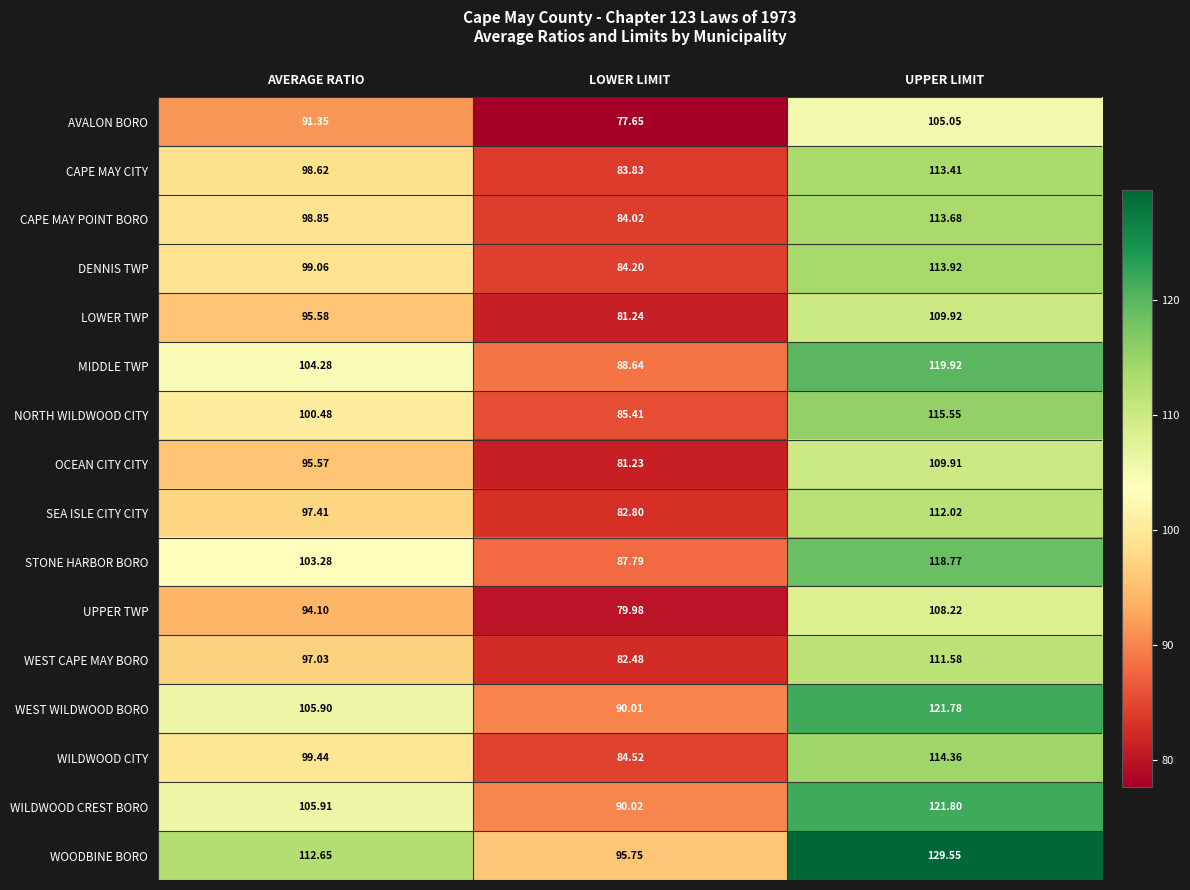

Where does the LOWER TWP series first go above 95?

AVERAGE RATIO